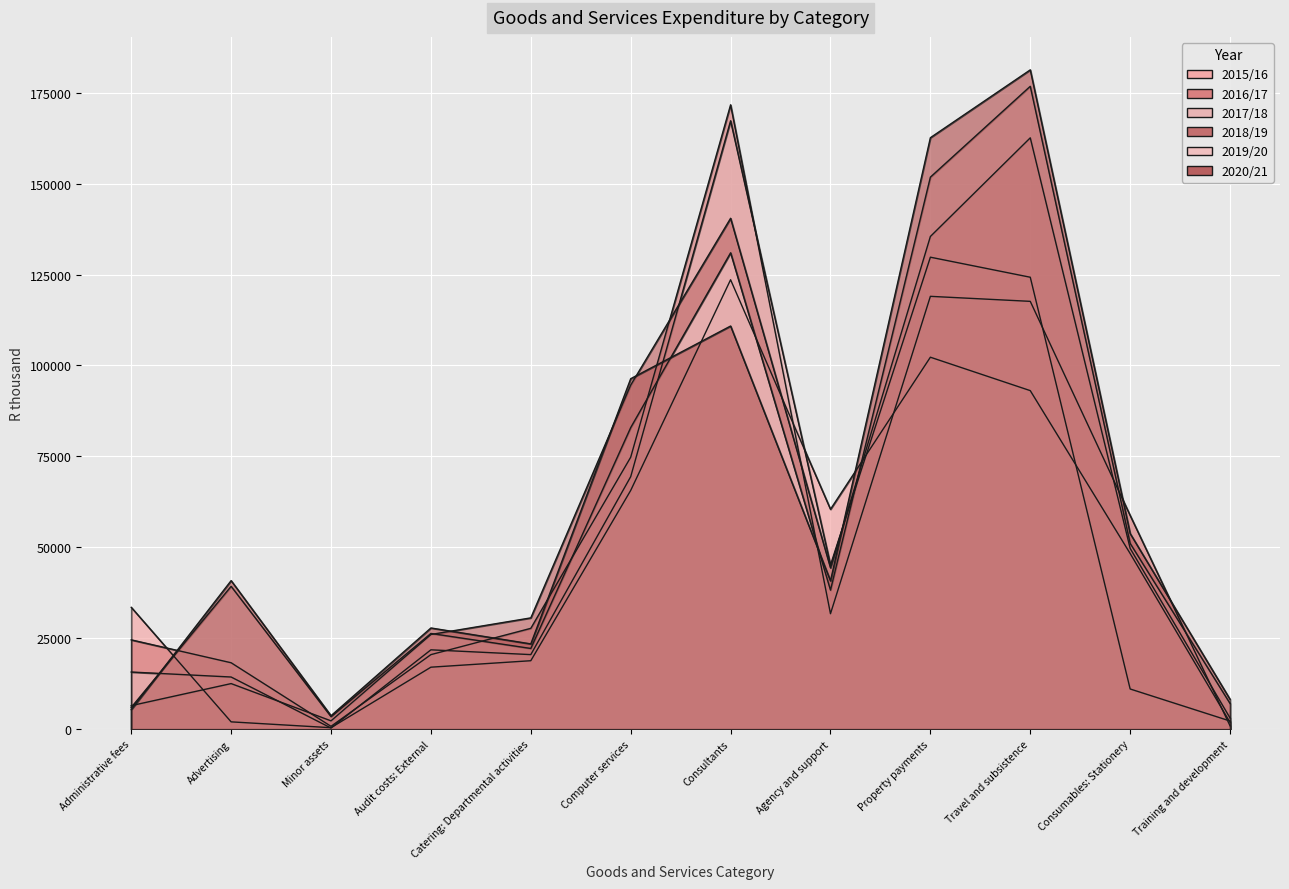

What is the difference between the highest and lowest values at Computer services?

30717